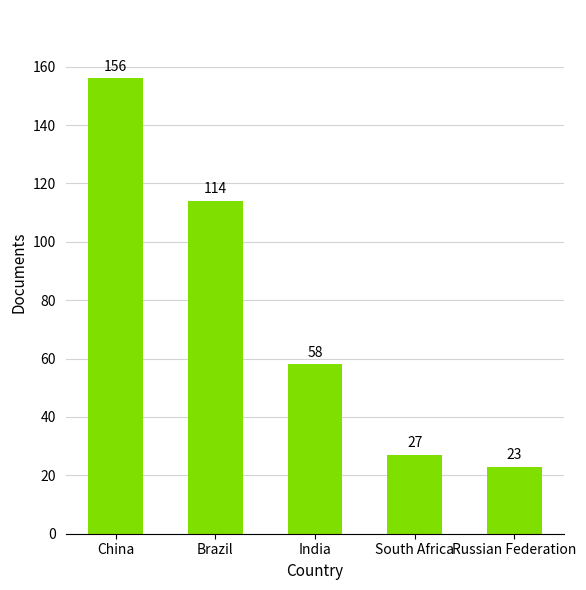

Between South Africa and Russian Federation, which is larger?

South Africa